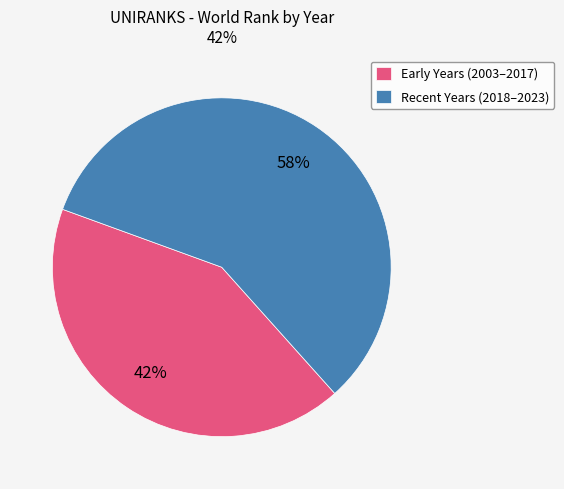

The Recent Years (2018–2023) slice represents 58% of the pie. True or false?

True